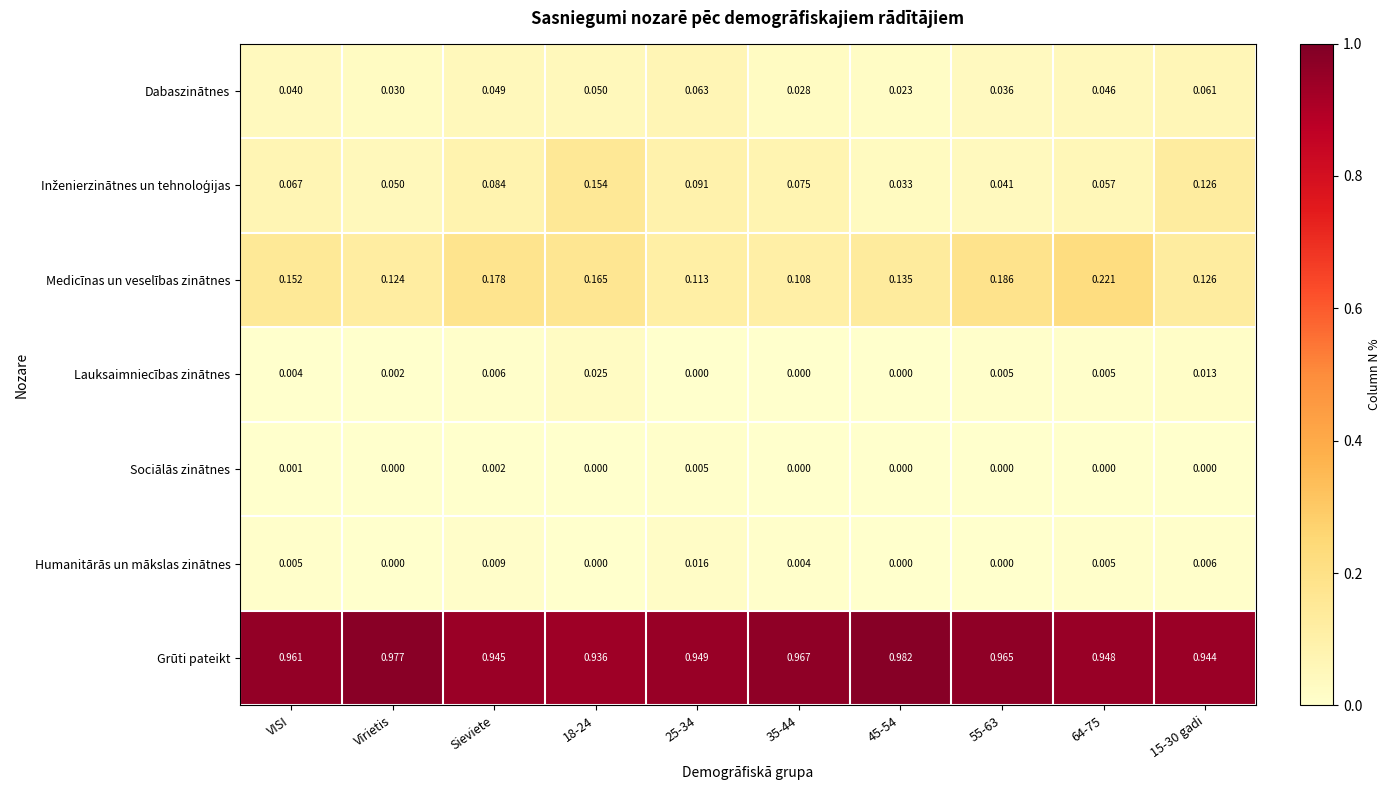

Which series has the largest total across all categories?

Grūti pateikt